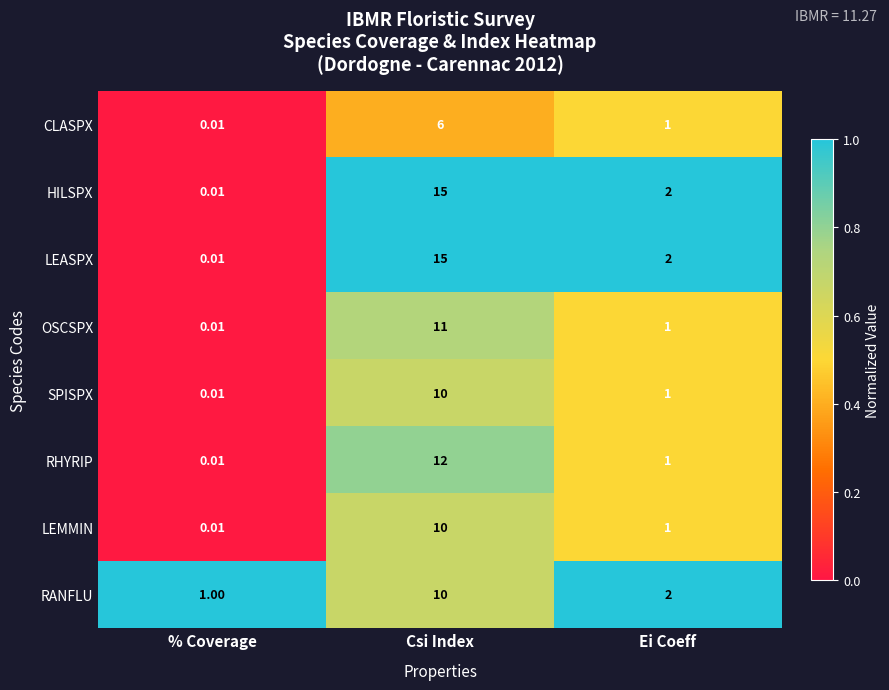

Where is RANFLU nearest to the value 5?

Ei Coeff